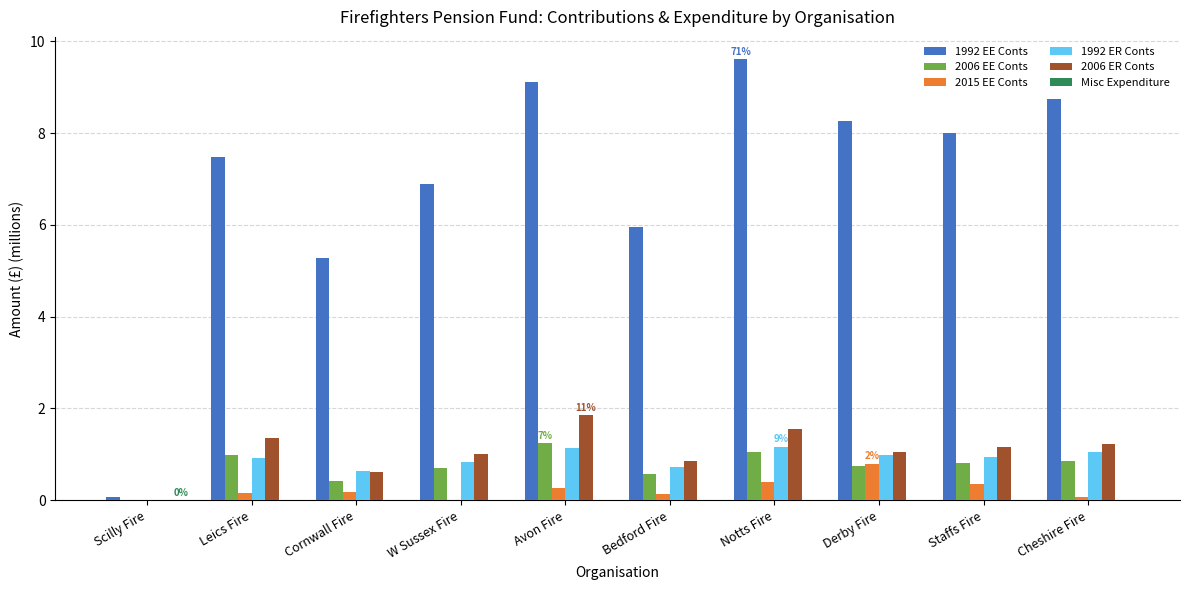

Which label corresponds to the largest value in the chart?

Notts Fire